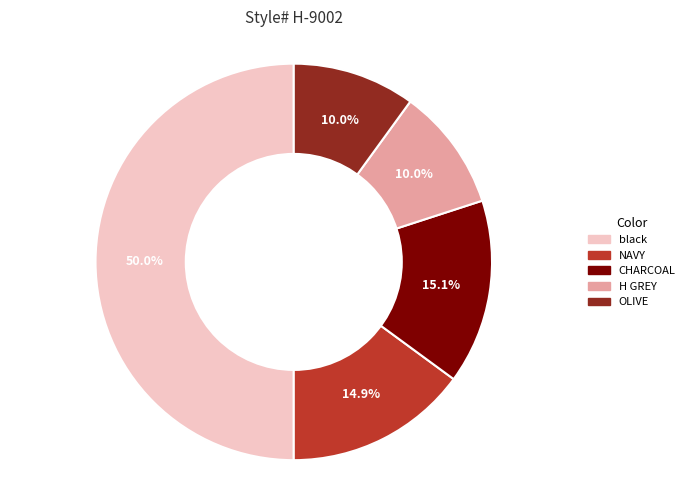

To the nearest percent, what portion does NAVY represent?

15%